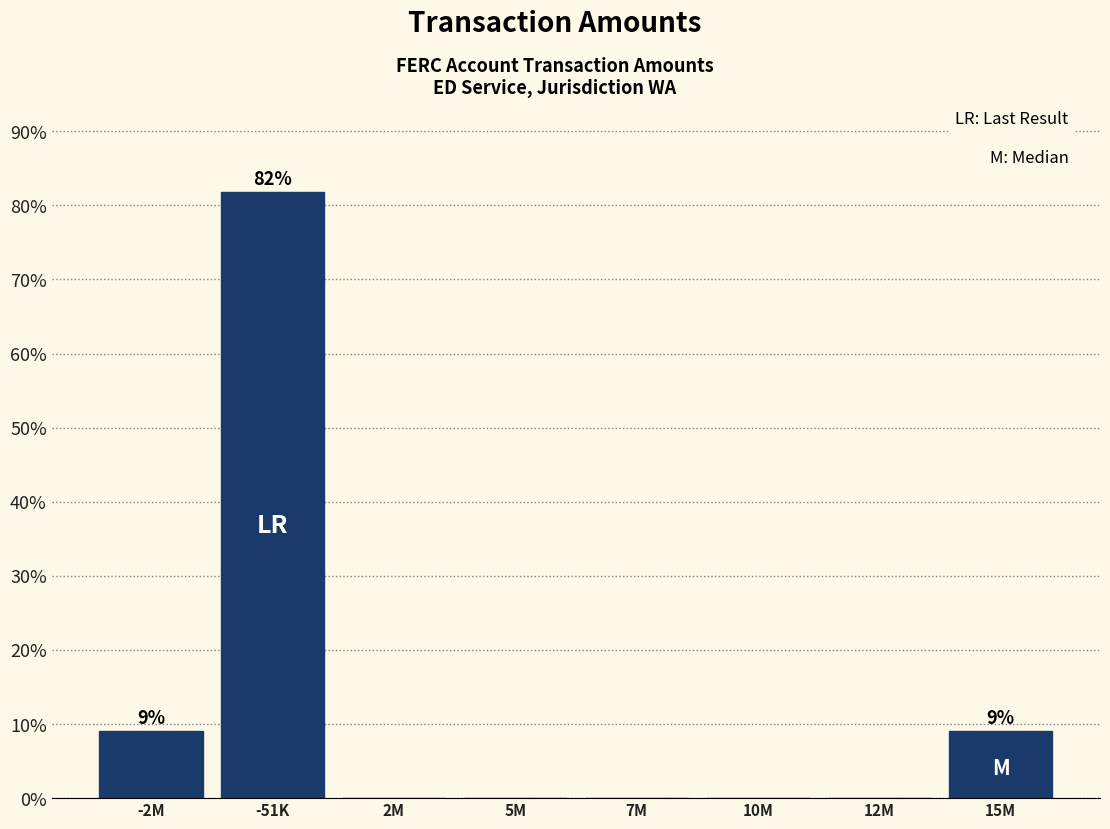

Reading right to left, extract all data points from this chart.

15M=9.1	12M=0.0	10M=0.0	7M=0.0	5M=0.0	2M=0.0	-51K=81.8	-2M=9.1